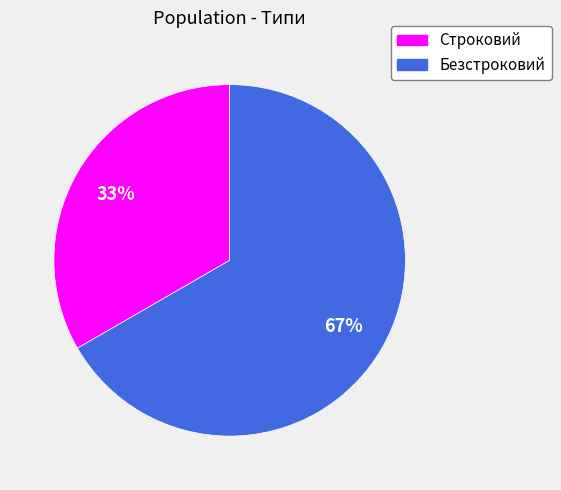

Which category has the smallest portion of the pie?

Строковий